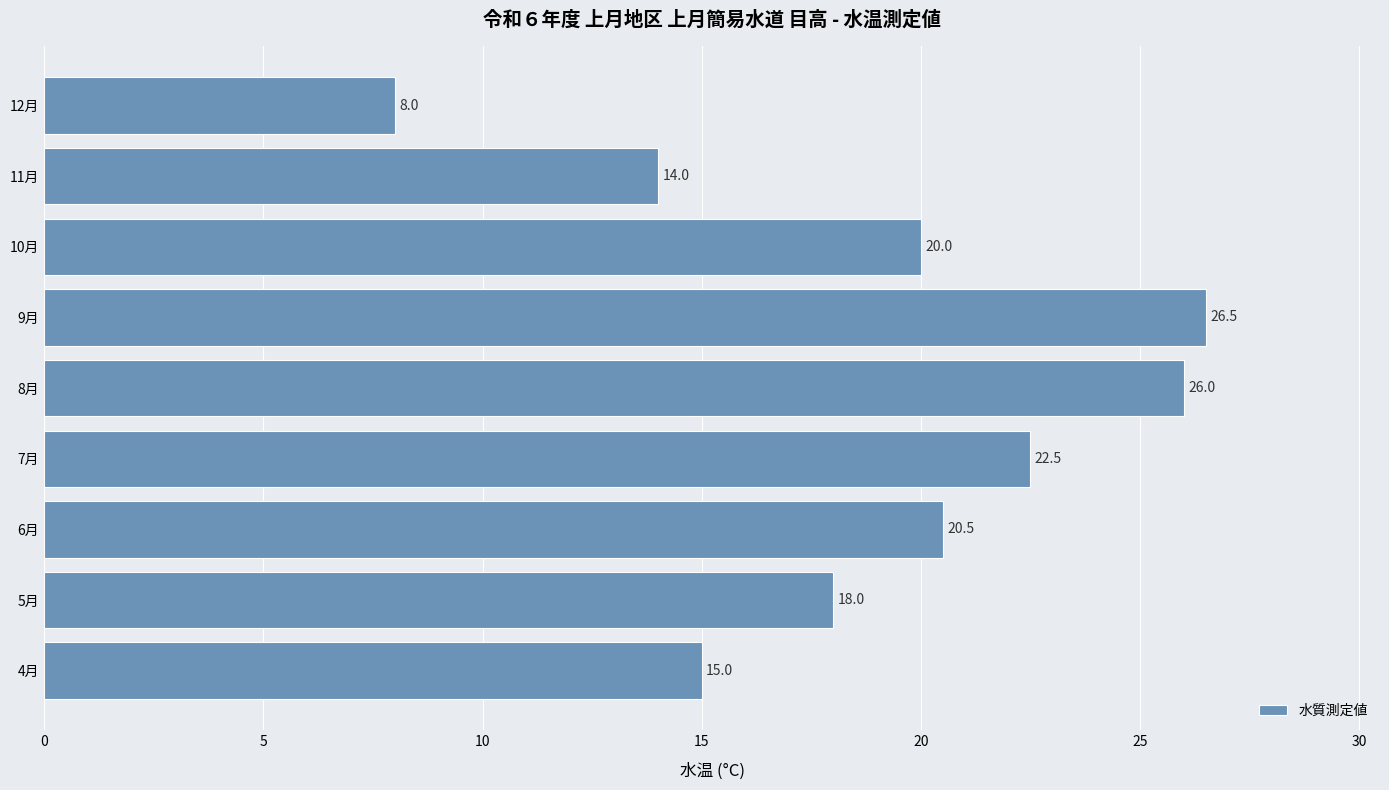

What is the ratio of the value at 4月 to the value at 11月?

1.1